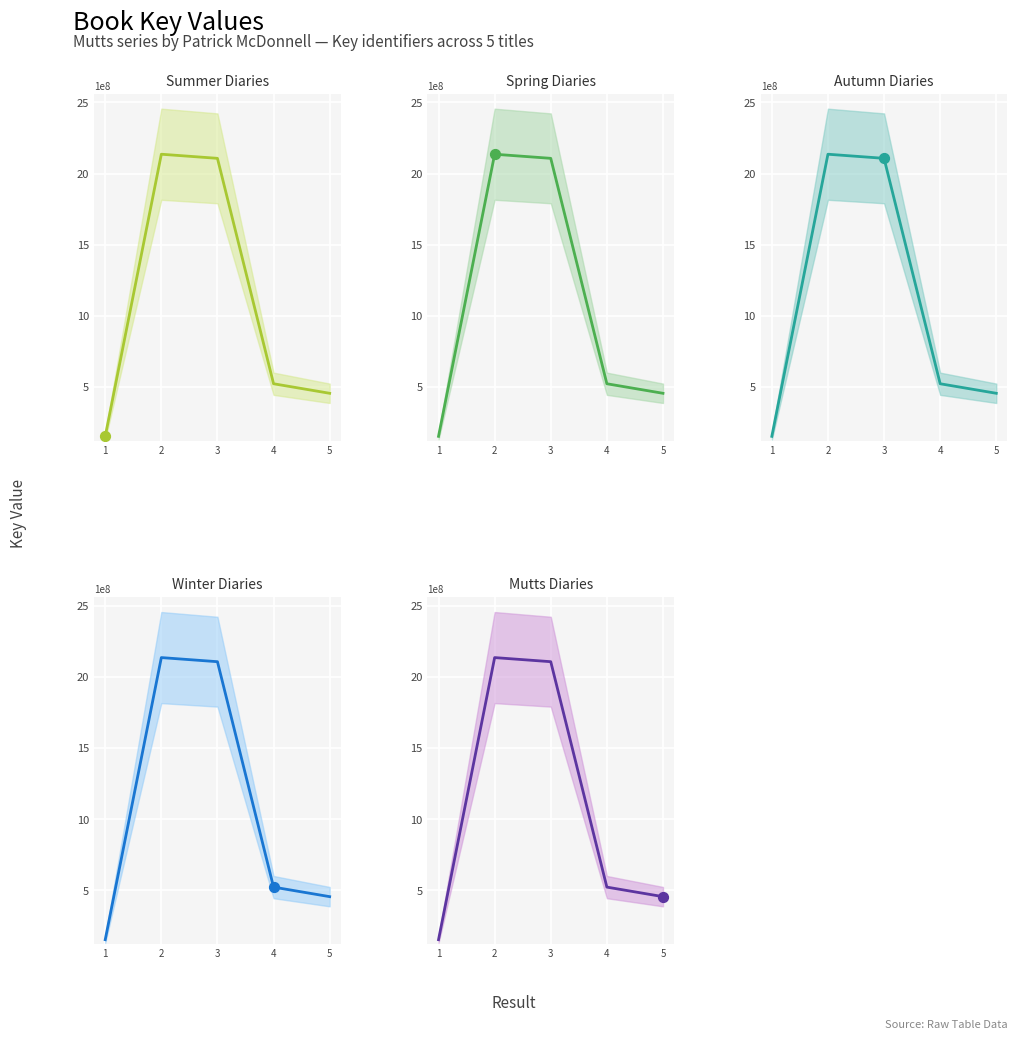

Approximately how many times larger is the value at 4 compared to 1?

3.4